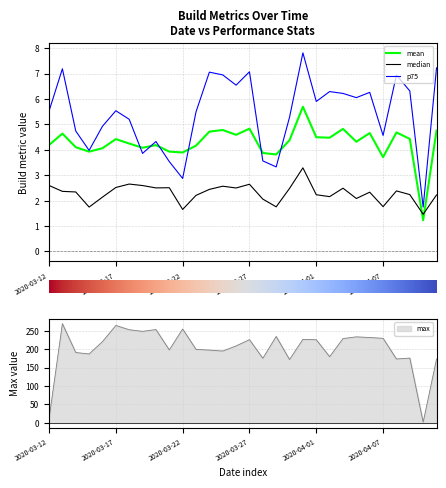

Rank the series by their maximum value, from highest to lowest.

max, p75, mean, median